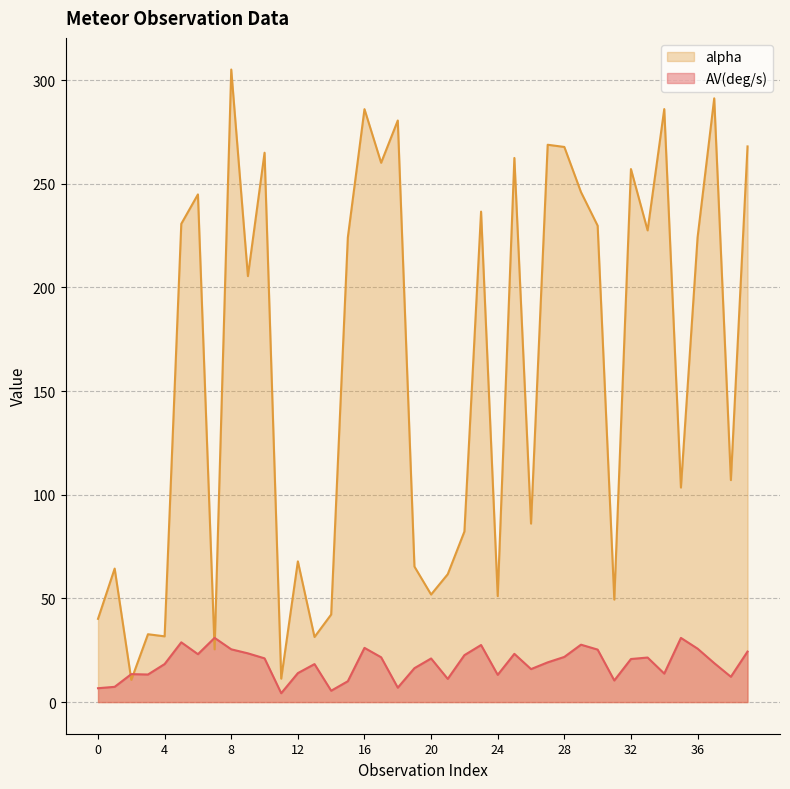

Which category has the lowest value in the AV(deg/s) series?

11